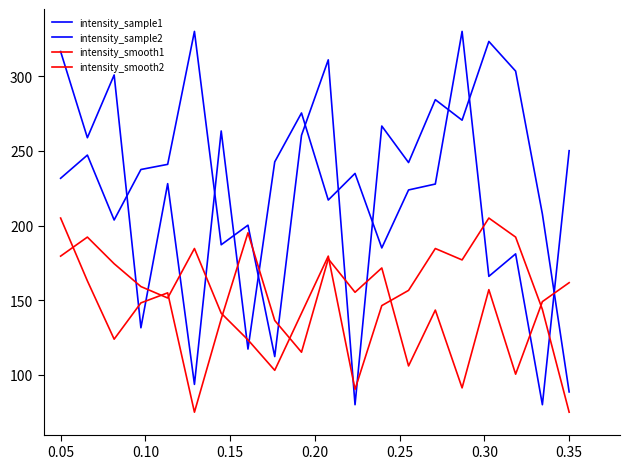

Does the chart display data point markers on the line(s)?

No